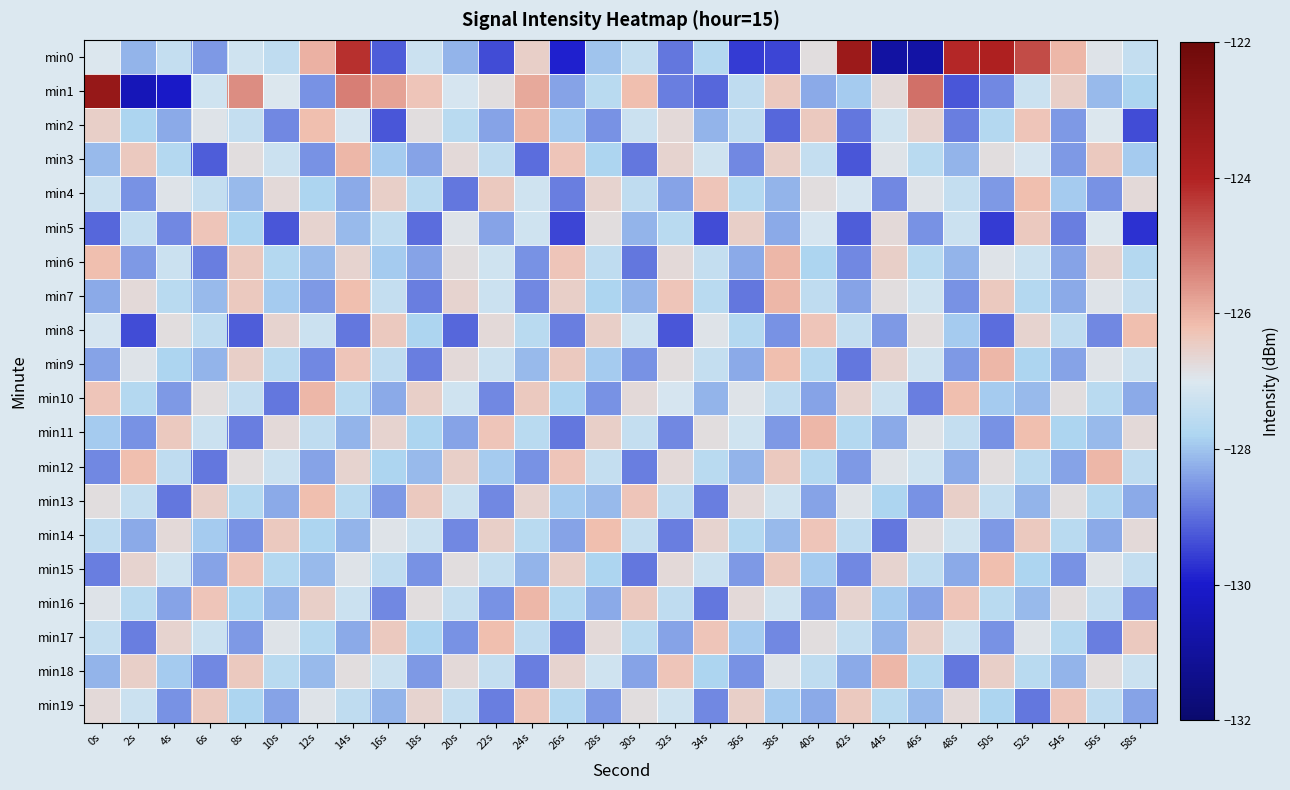

Rank the series at 0s from highest to lowest value.

min1, min6, min10, min2, min19, min13, min16, min0, min8, min4, min17, min14, min11, min3, min18, min7, min9, min12, min15, min5